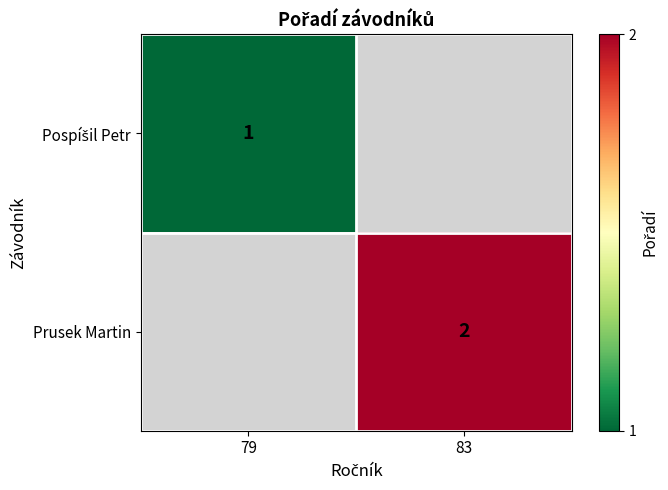

The value of Prusek Martin at 83 is 3. True or false?

False